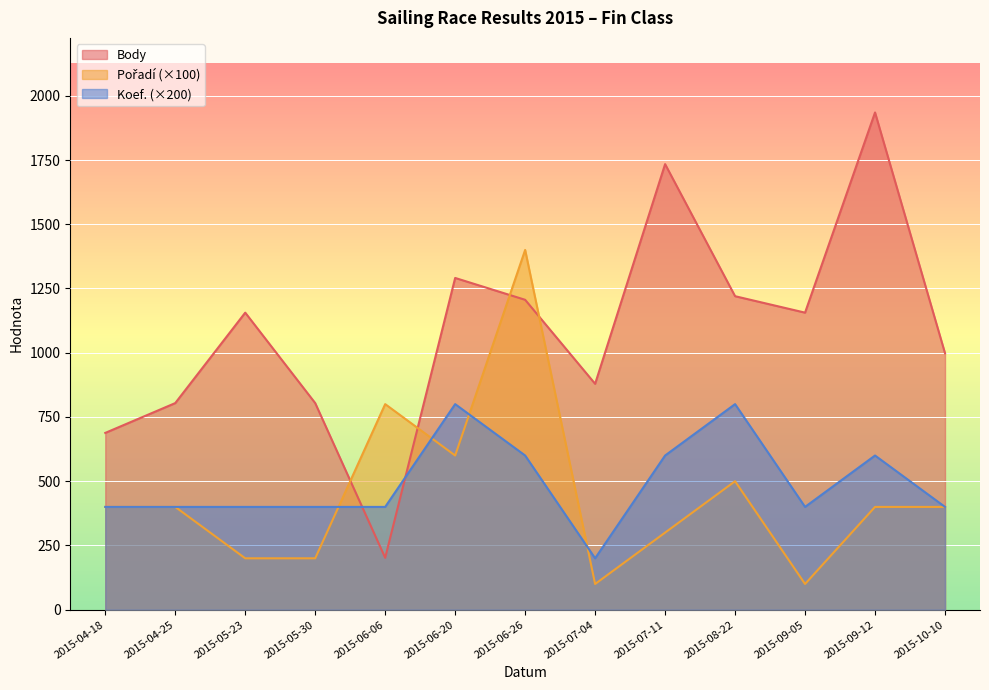

What is the minimum value shown in the chart?

100